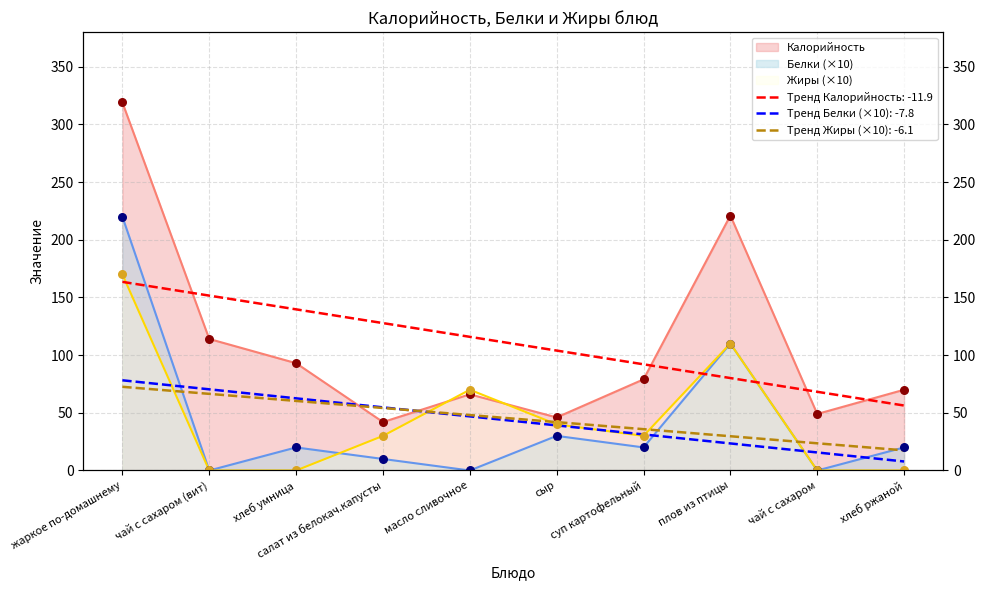

At how many categories does at least one series exceed 104?

3